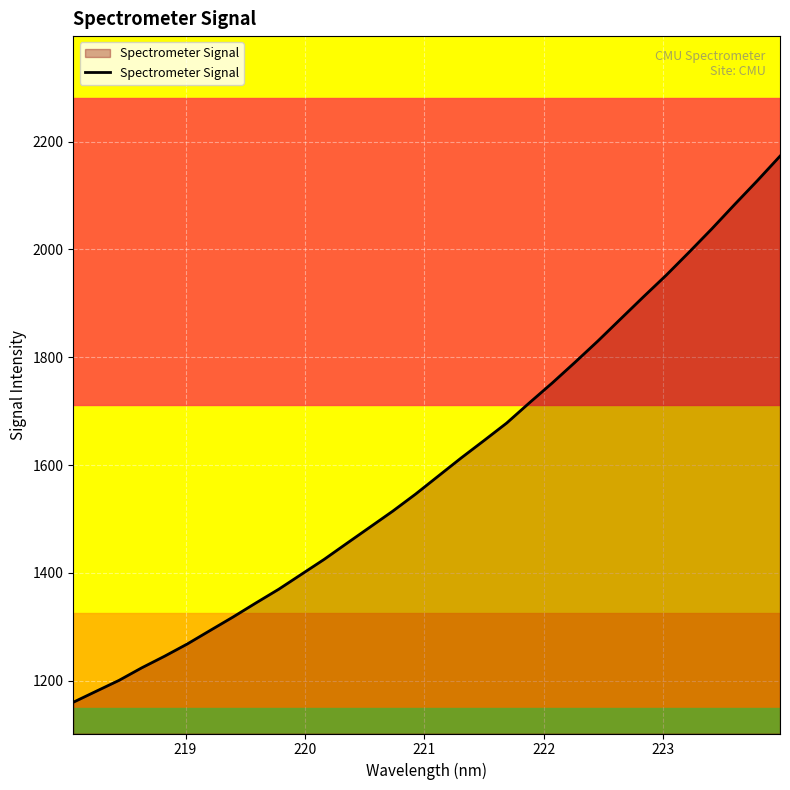

Reading left to right, transcribe all the data shown in this chart.

1159.8	1180.1	1200.3	1223.7	1245.2	1268.0	1293.1	1318.0	1344.0	1369.4	1397.3	1425.1	1455.0	1484.6	1514.3	1545.9	1579.5	1613.0	1645.2	1677.9	1715.5	1752.2	1790.7	1830.0	1871.1	1912.0	1952.1	1994.7	2038.1	2083.2	2127.5	2173.2